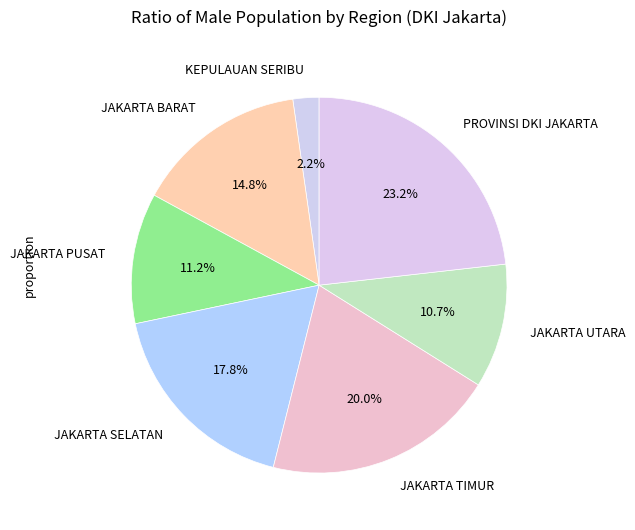

The JAKARTA TIMUR slice represents 7% of the pie. True or false?

False